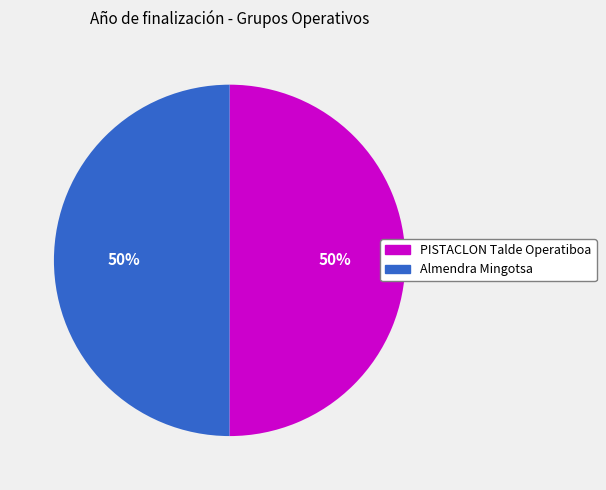

To the nearest percent, what portion does PISTACLON Talde Operatiboa represent?

50%